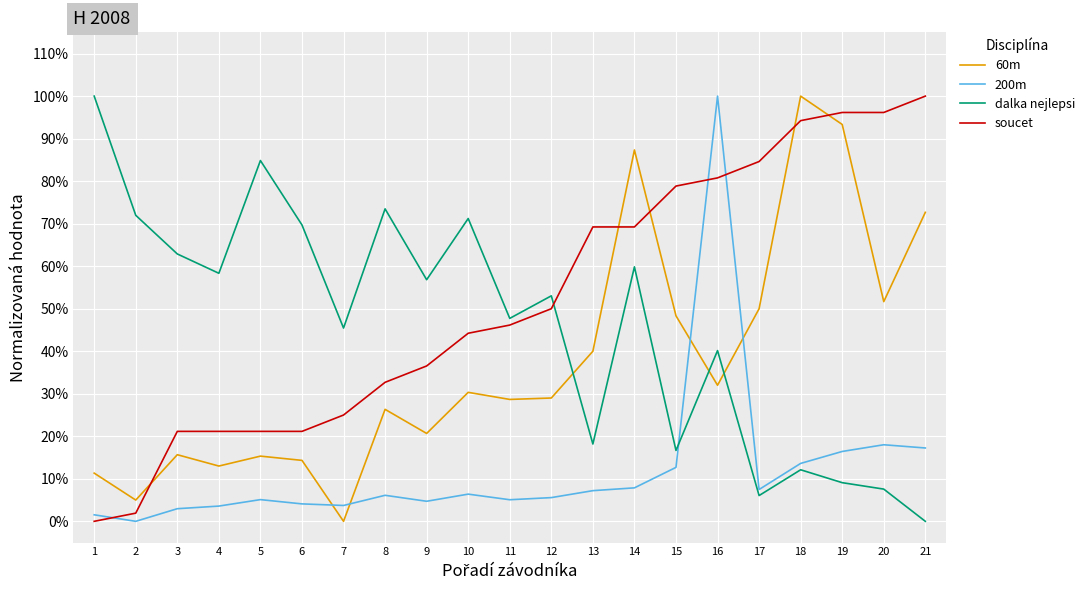

True or false: soucet and dalka nejlepsi cross at least once.

True